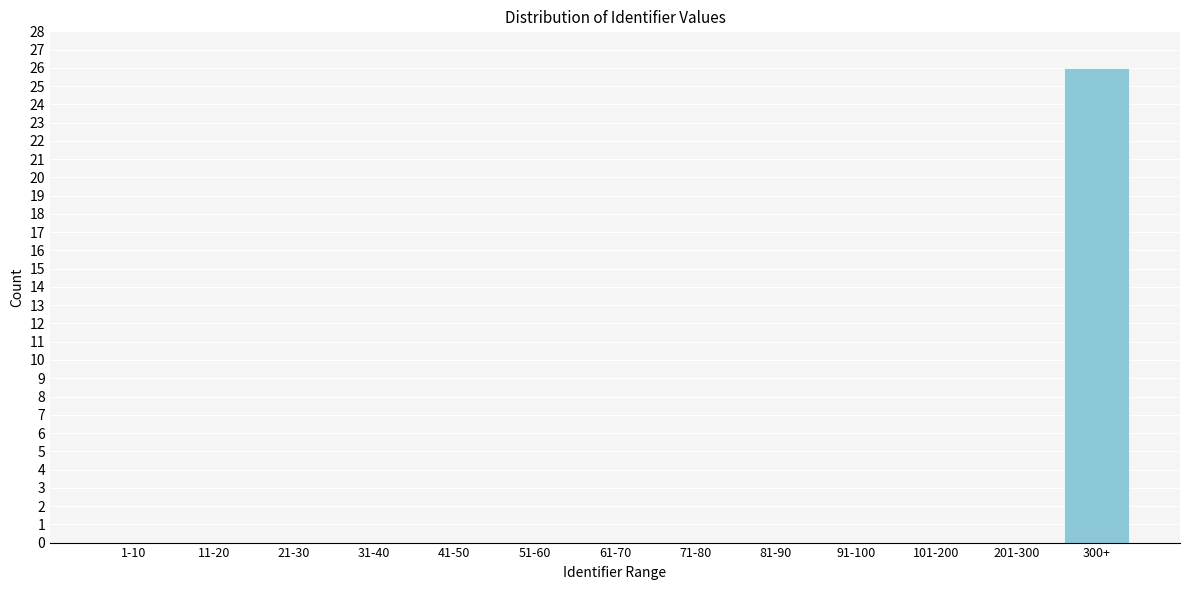

Reading right to left, extract all data points from this chart.

300+=26	201-300=0	101-200=0	91-100=0	81-90=0	71-80=0	61-70=0	51-60=0	41-50=0	31-40=0	21-30=0	11-20=0	1-10=0